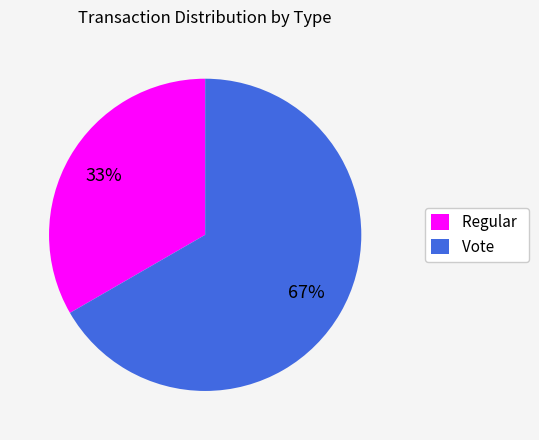

Does Vote account for over 50% of the chart?

Yes